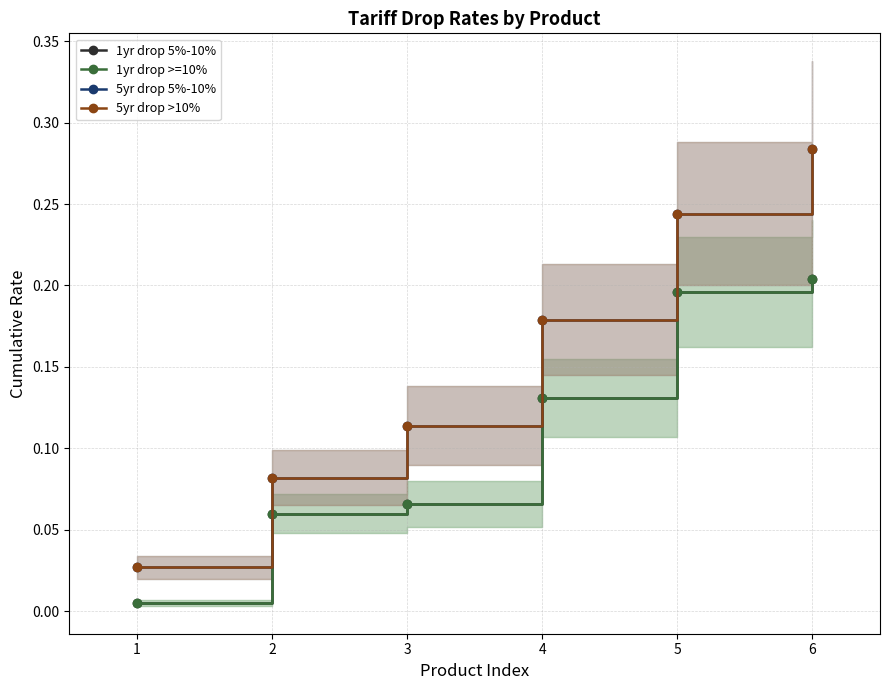

What is the value of the 1yr drop 5%-10% point at the 3rd from the left?

0.1